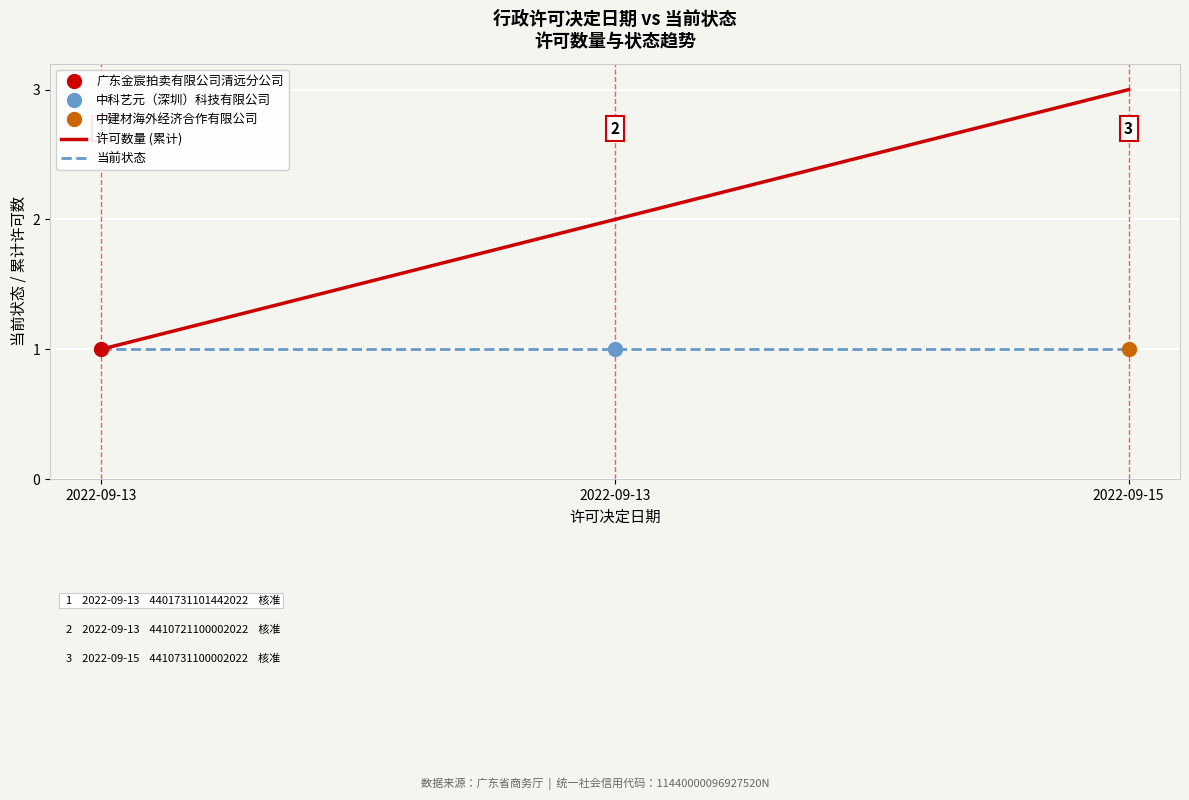

What is the sum of all 许可数量 (累计) values?

6